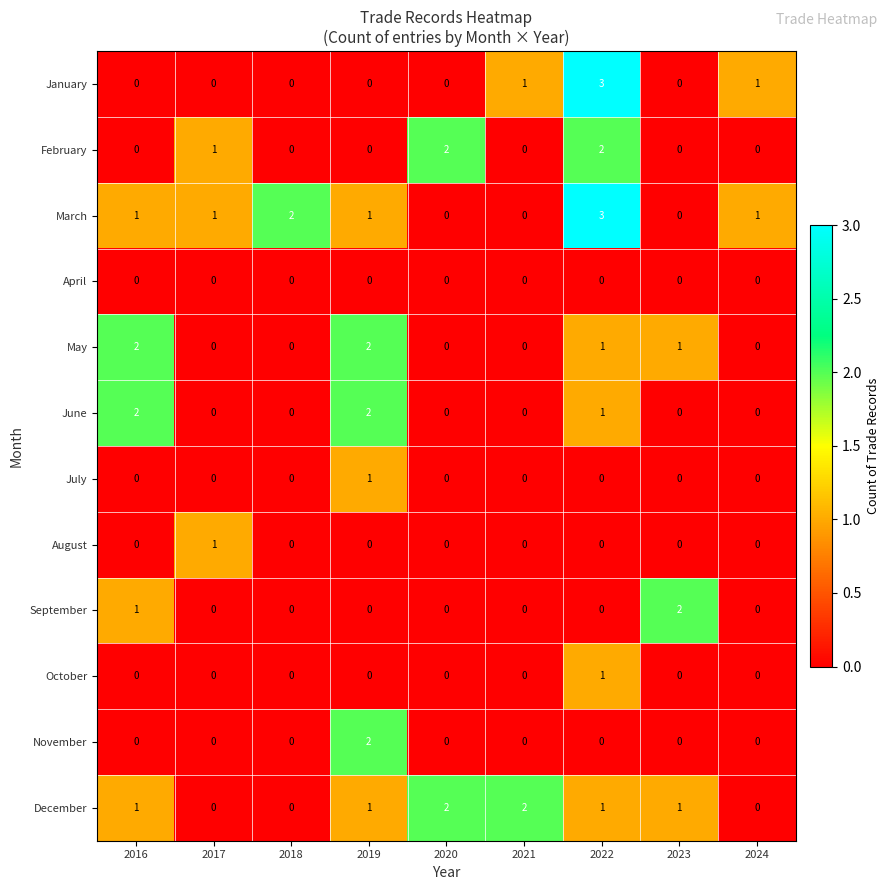

Which series changed the most between 2017 and 2021?

December